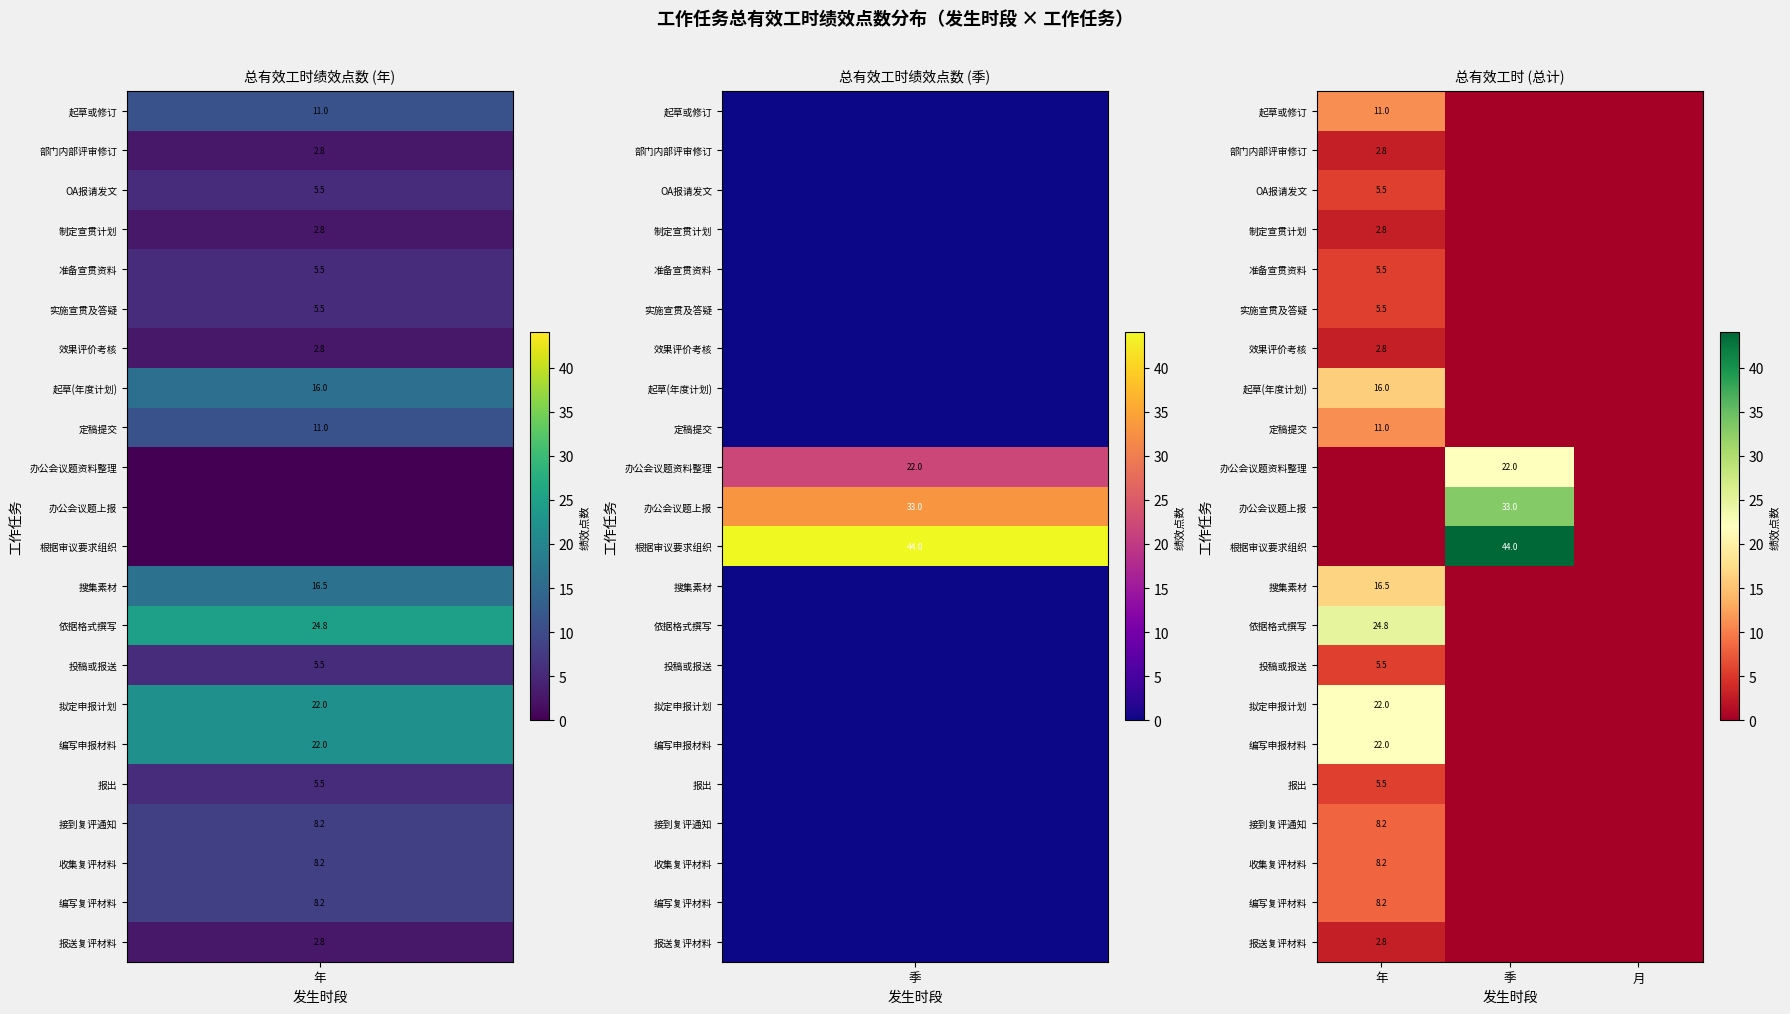

True or false: 依据格式撰写 has a value of 35.2 at 年.

False